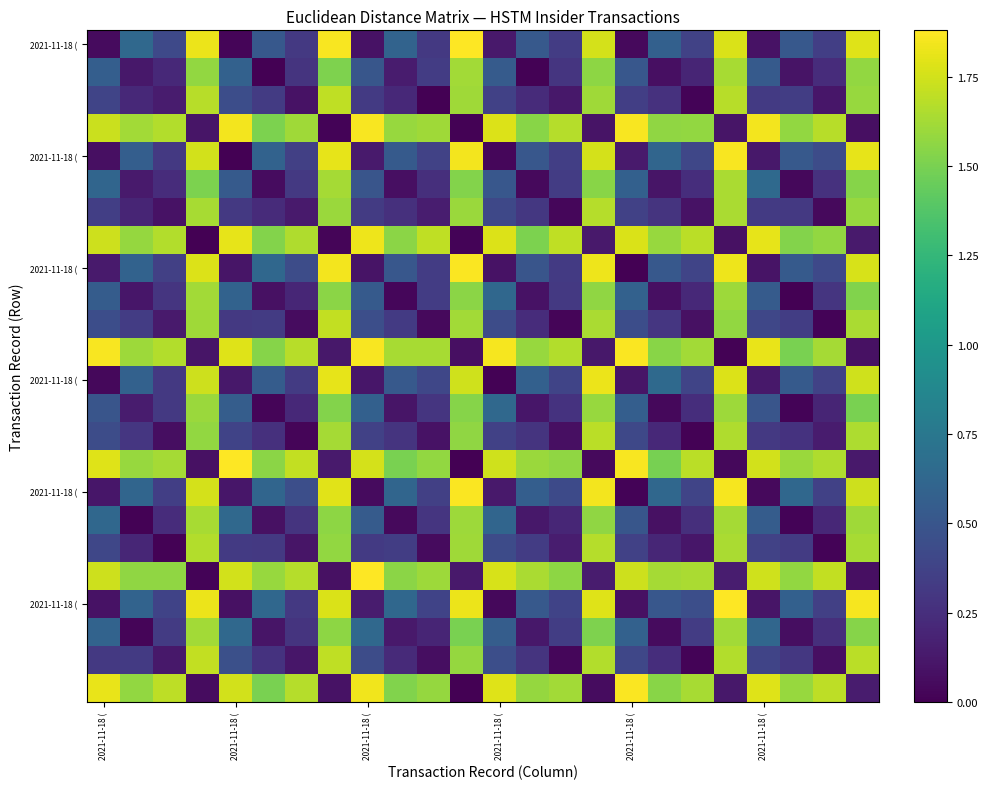

At which category is the sum across all series the highest?

19